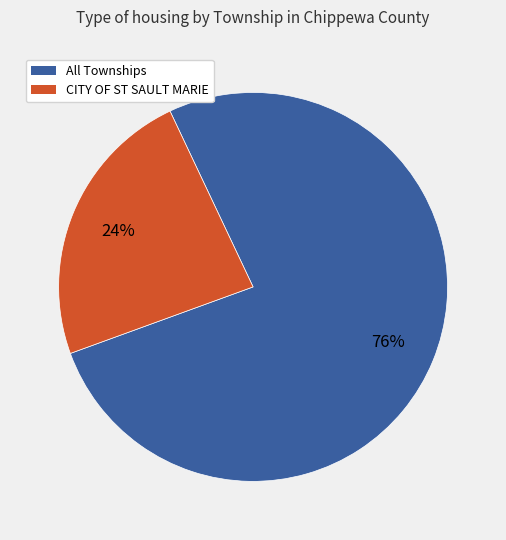

Approximately how many times larger is the value at CITY OF ST SAULT MARIE compared to All Townships?

0.3